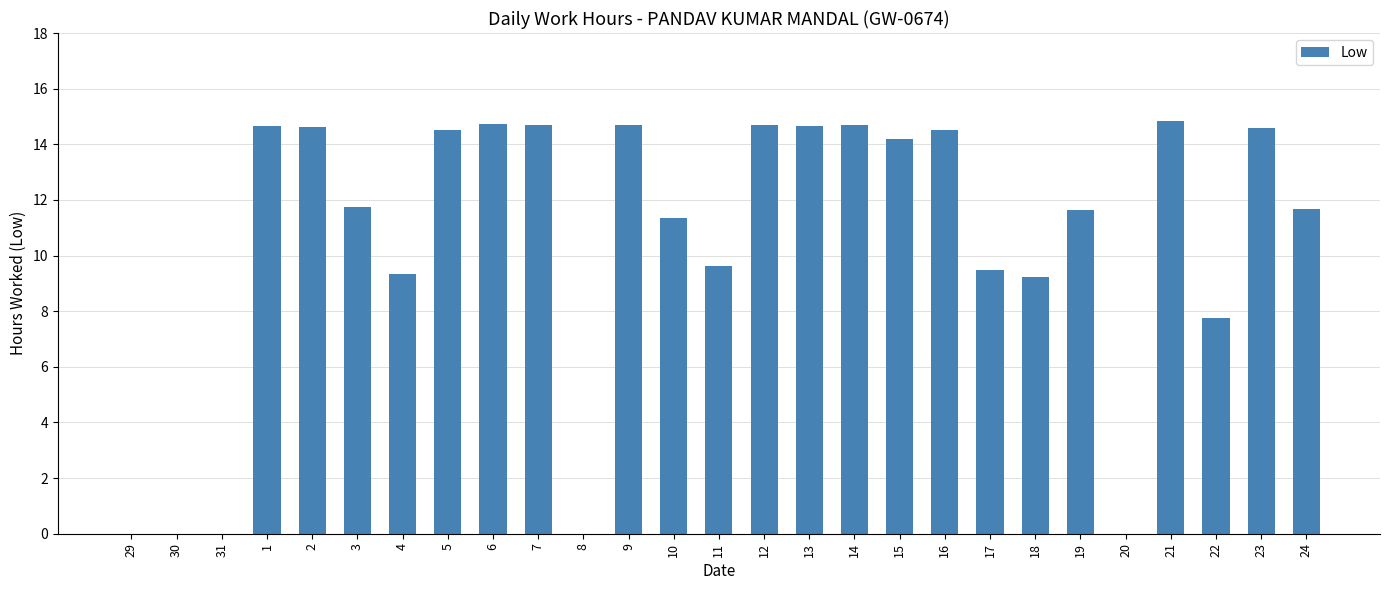

The value at 9 is 4.1. True or false?

False